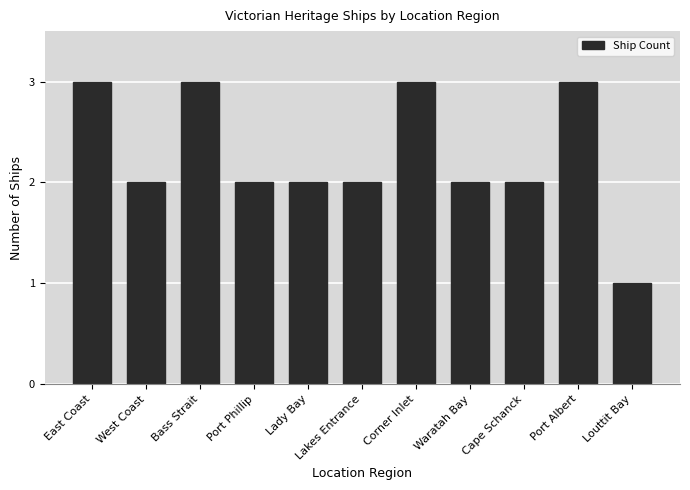

How many categories are shown in the chart?

11